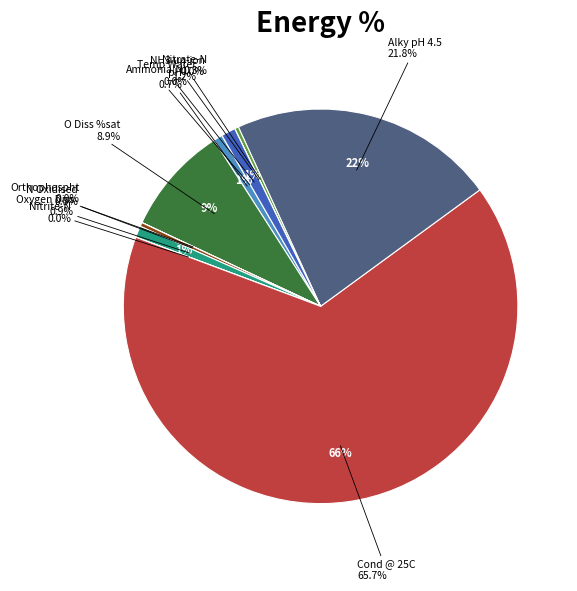

Rank the categories by value from highest to lowest.

Cond @ 25C, Alky pH 4.5, O Diss %sat, Temp Water, Oxygen Diss, pH, N Oxidised, Nitrate-N, Orthophospht, Ammonia(N), Nitrite-N, NH3 un-ion